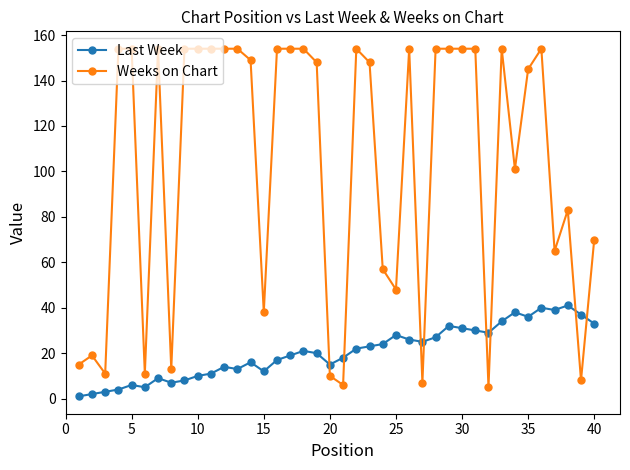

Which series has the widest spread of values?

Weeks on Chart